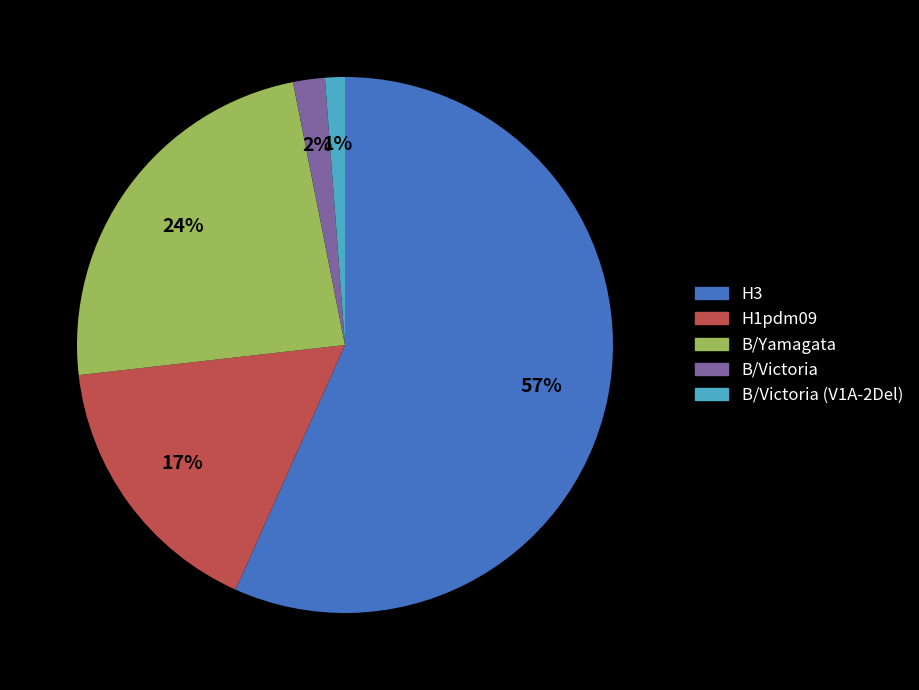

What is the largest slice in the pie chart?

H3